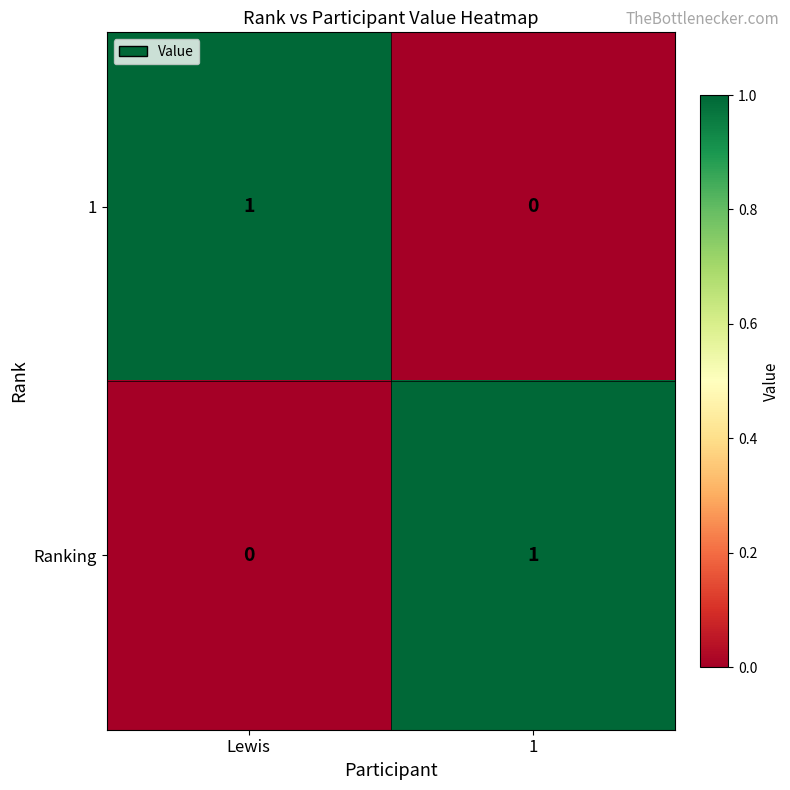

At which label does 1 reach its peak?

Lewis